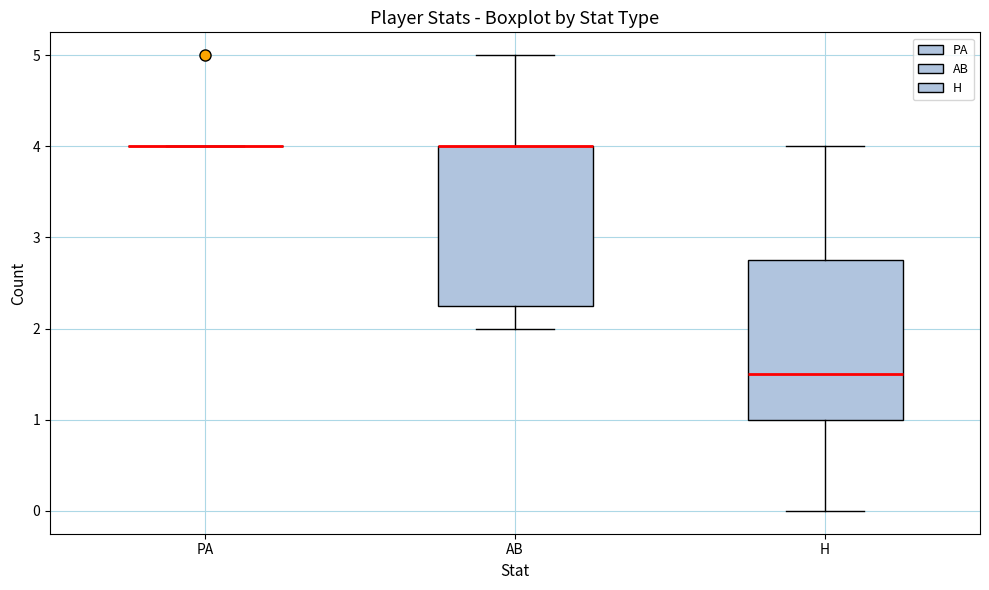

Where is the lower edge of the box for H on the y-axis? The values are not printed on the chart, so give them approximately, as read against the axis.

1.0